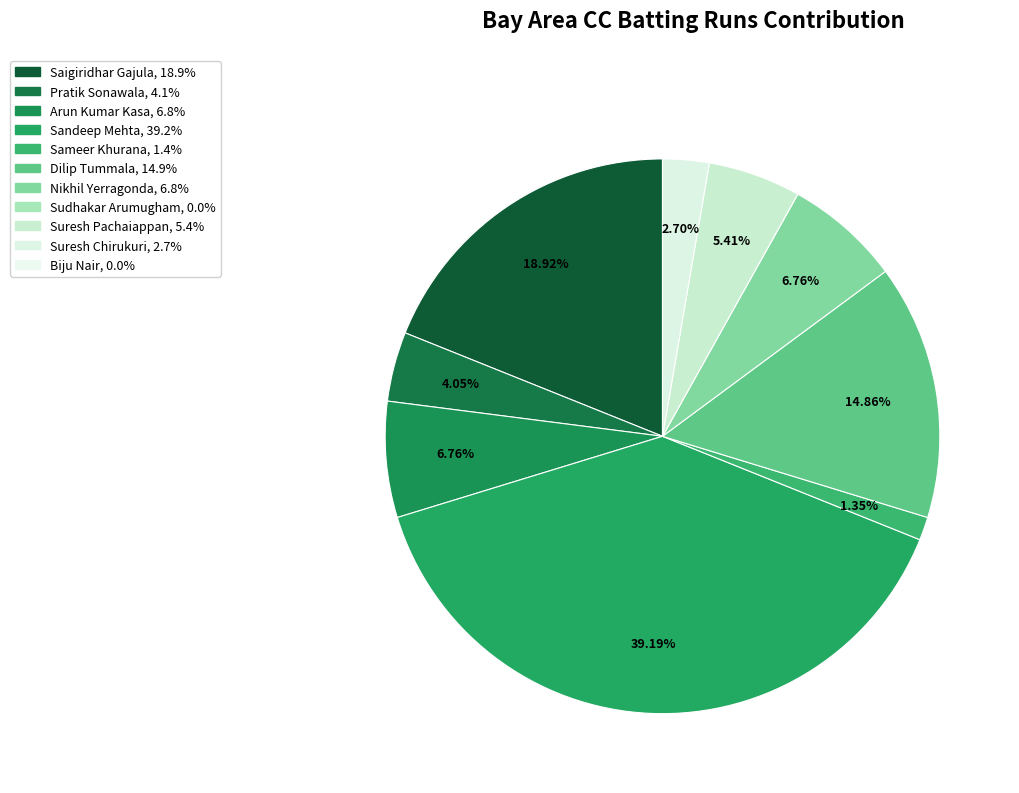

To the nearest percent, what is the average slice percentage?

9%